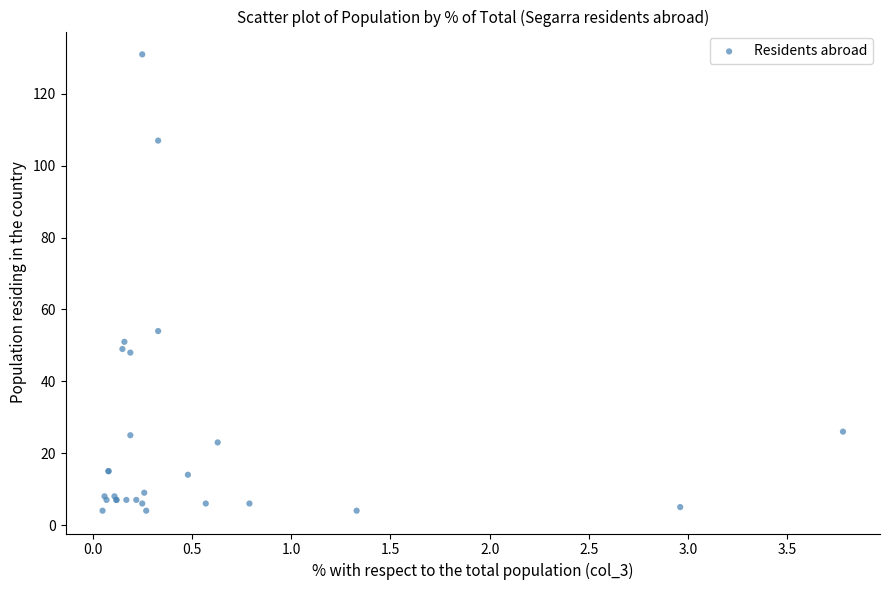

What Y value in the scatter plot is closest to 67?

54